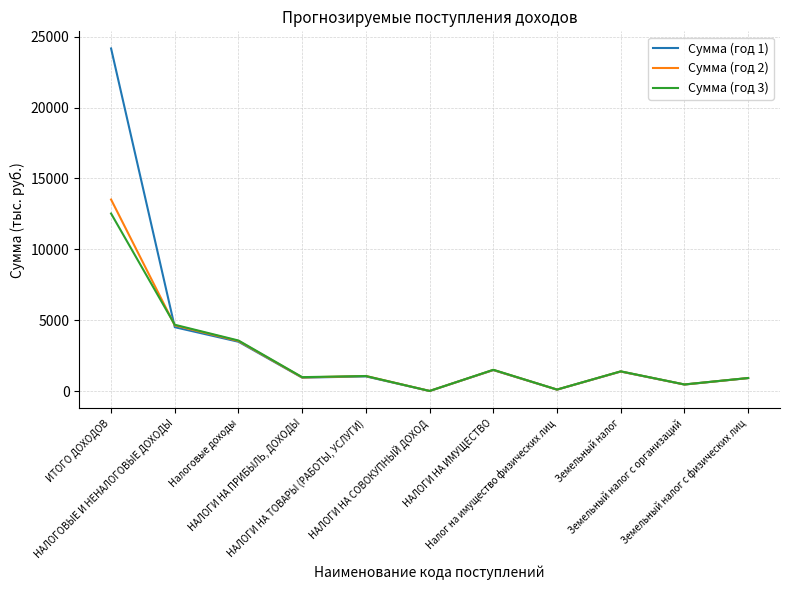

Does the chart have visible grid lines?

Yes